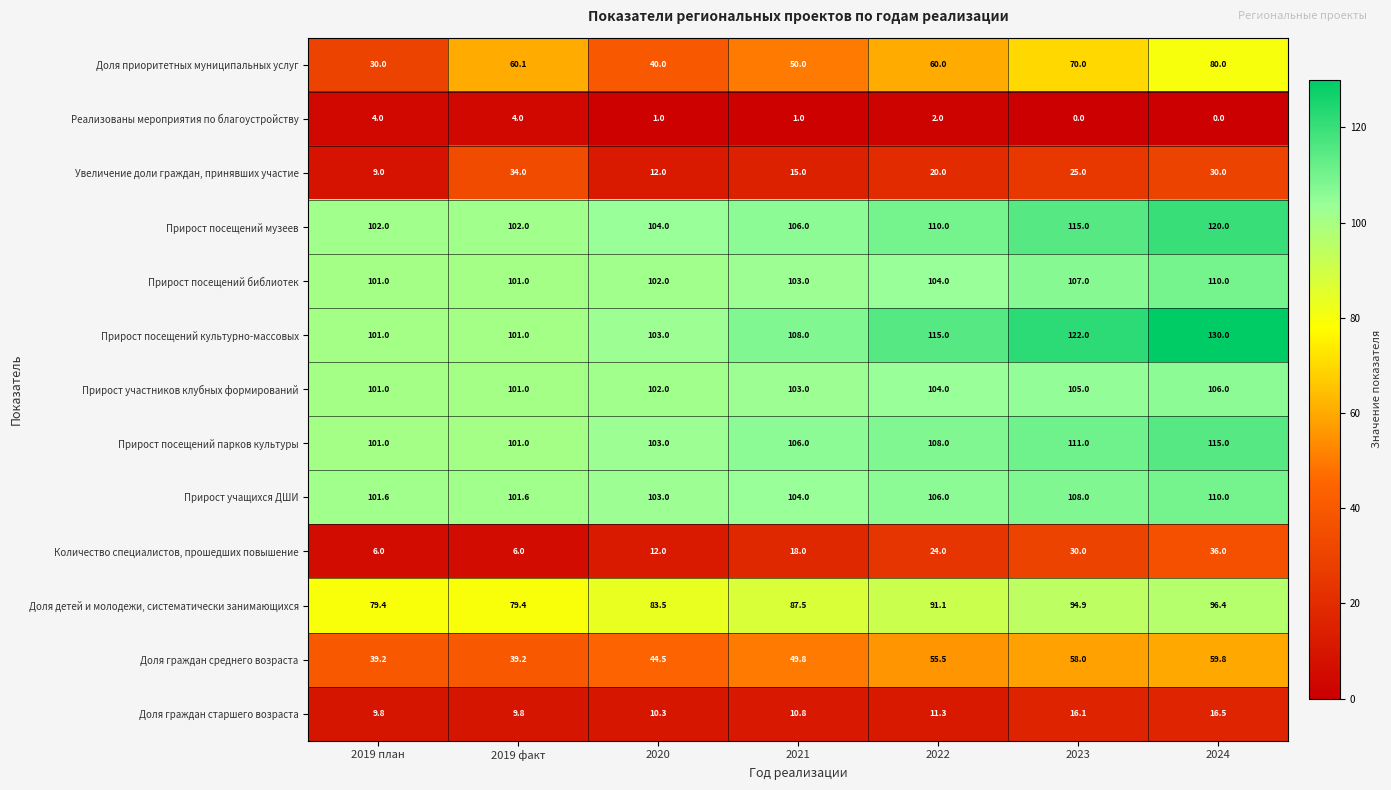

Where does the Увеличение доли граждан, принявших участие series first go above 20?

2019 факт